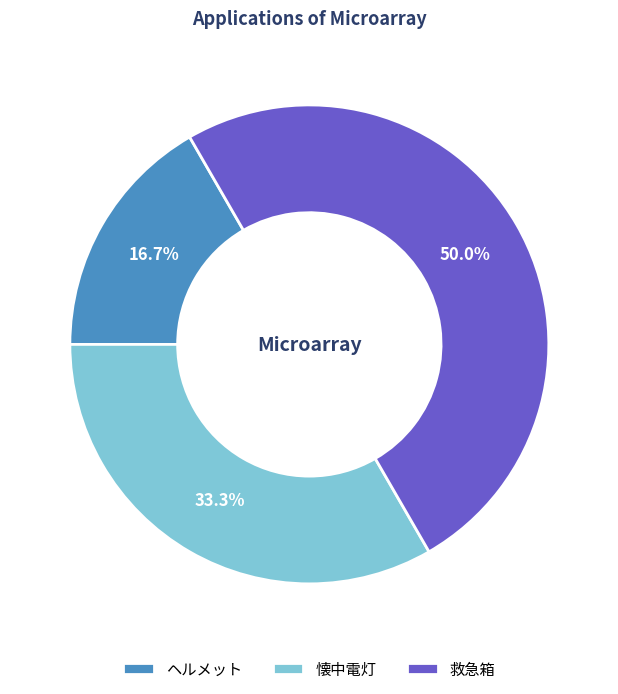

Does 懐中電灯 account for over 50% of the chart?

No